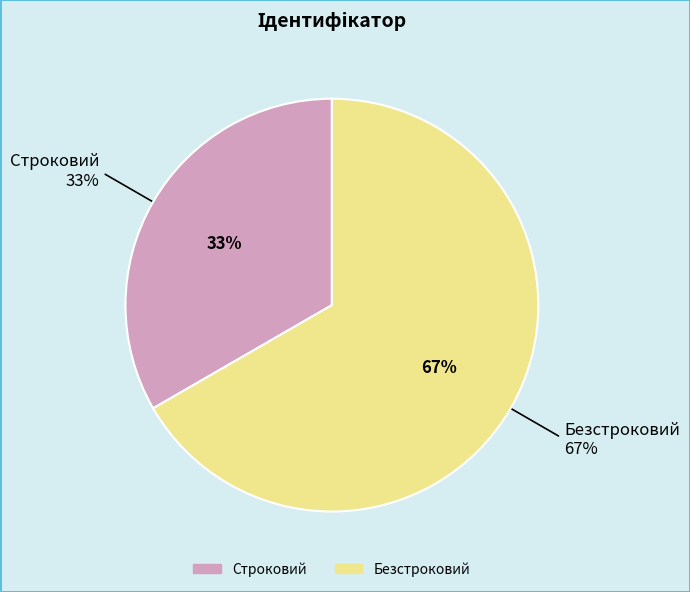

To the nearest percent, what percentage of the pie is Строковий?

33%